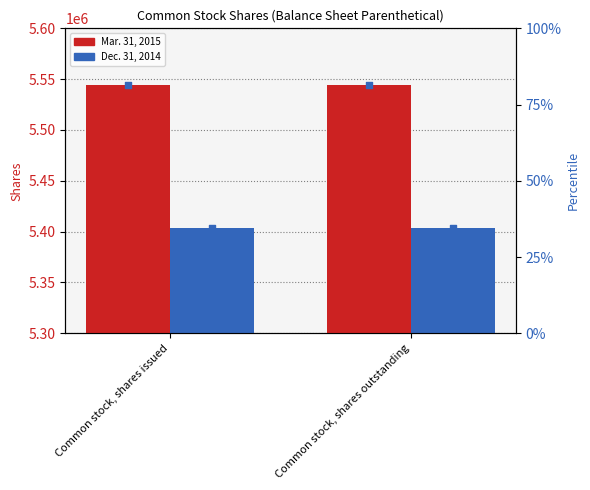

Is the value of Dec. 31, 2014 at Common stock, shares outstanding greater than the value of Mar. 31, 2015 percentile at Common stock, shares outstanding?

Yes